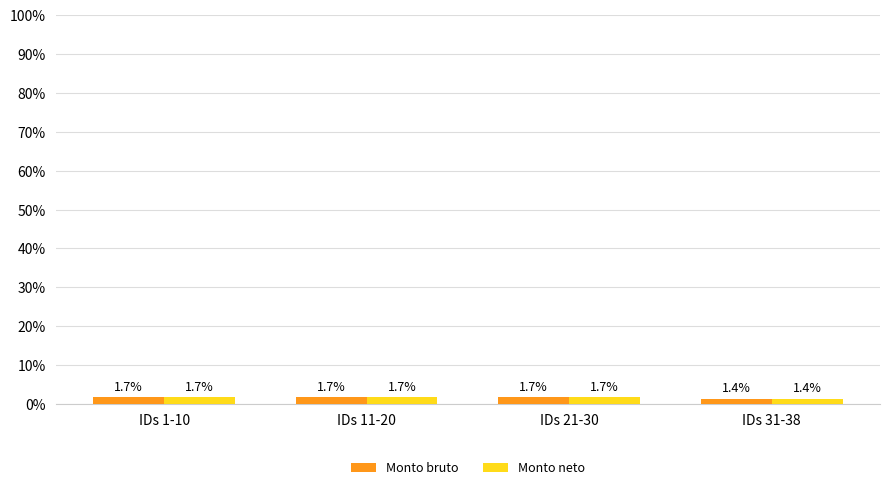

Are the bars horizontal?

No